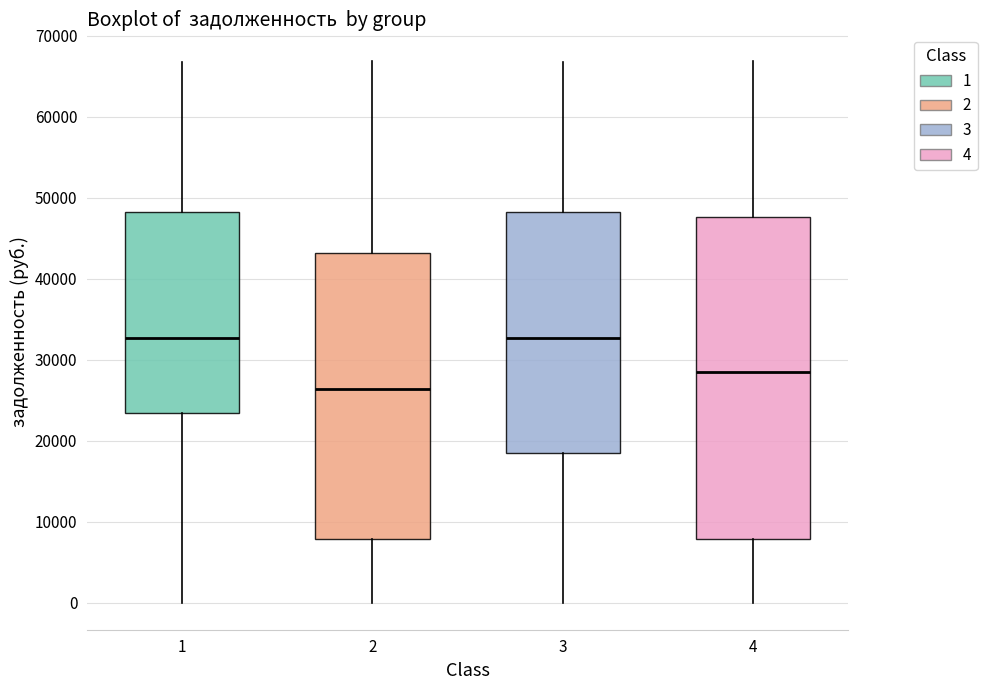

Comparing the boxes themselves (not the whiskers), which one is the tallest?

4